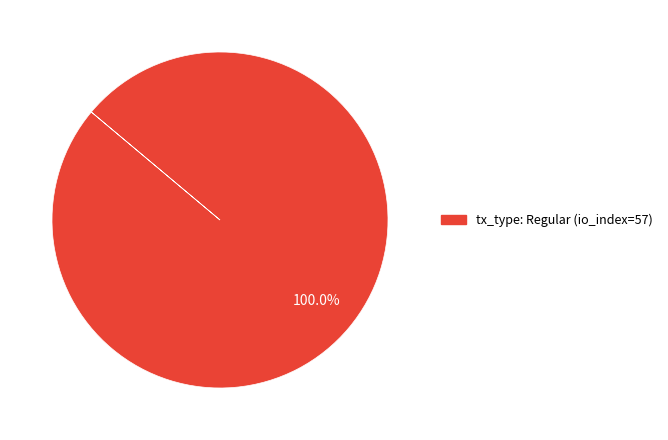

Is there any slice that represents more than half of the pie?

Yes